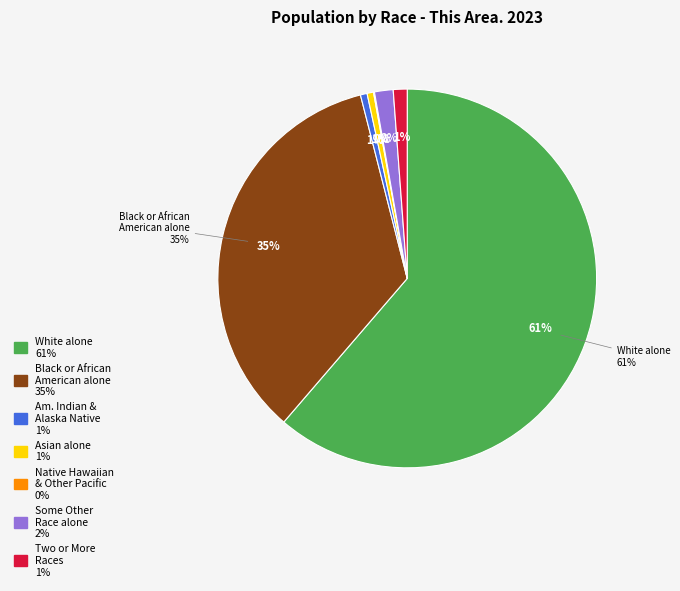

How many segments does this pie chart have?

7